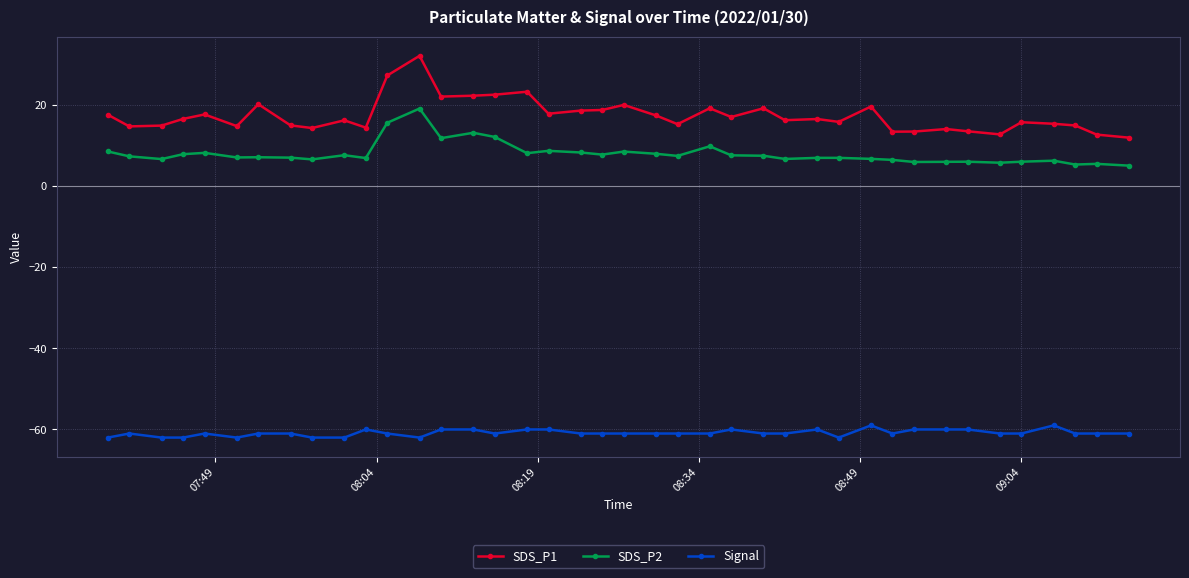

Which series has the widest spread of values?

SDS_P1